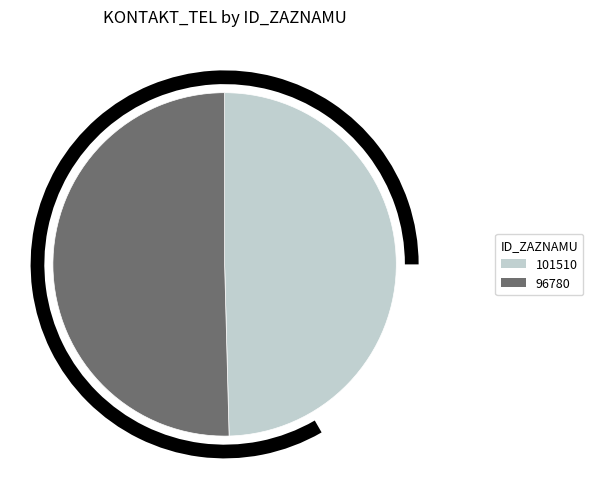

Which has a higher value, 101510 or 96780?

96780